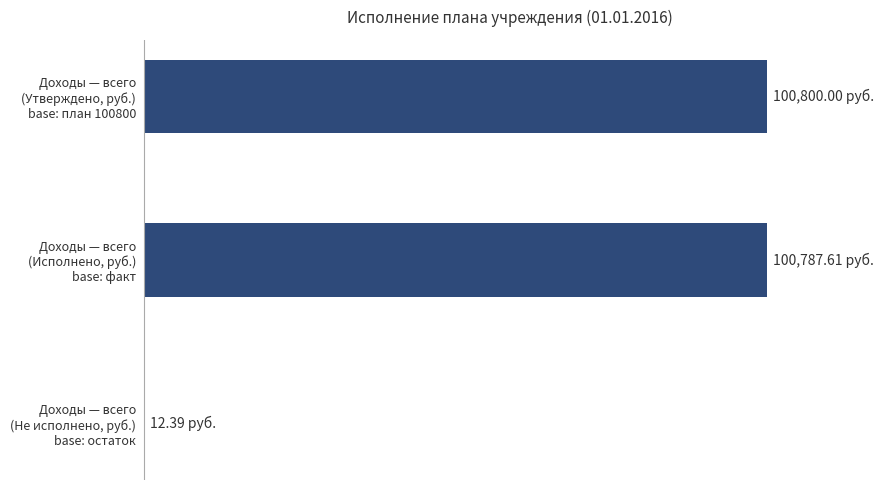

List the labels in order of value, largest first.

Доходы — всего (Утверждено, руб.) base: план 100800, Доходы — всего (Исполнено, руб.) base: факт, Доходы — всего (Не исполнено, руб.) base: остаток